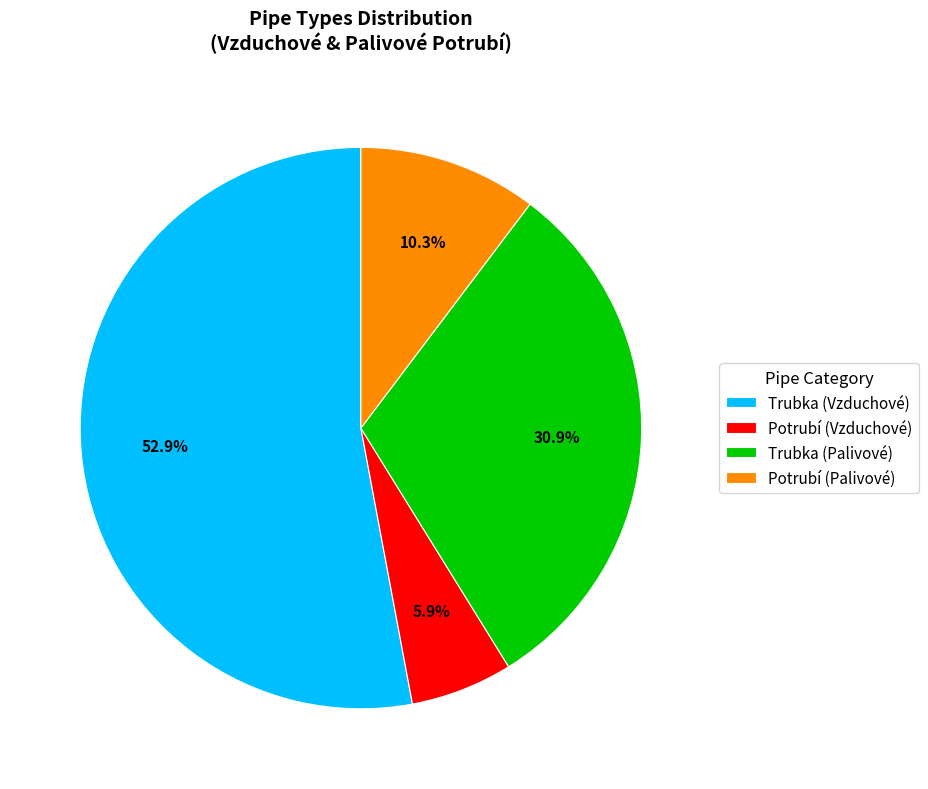

Which has a higher value, Potrubí (Vzduchové) or Trubka (Vzduchové)?

Trubka (Vzduchové)